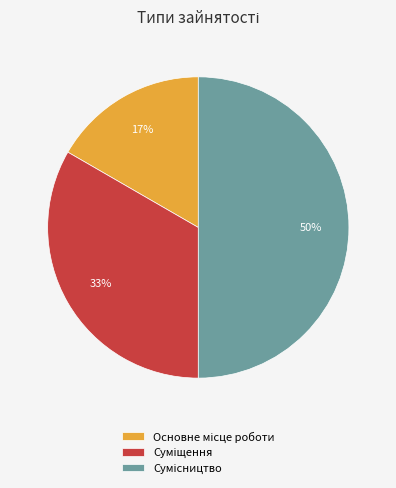

To the nearest percent, what is the average slice percentage?

33%